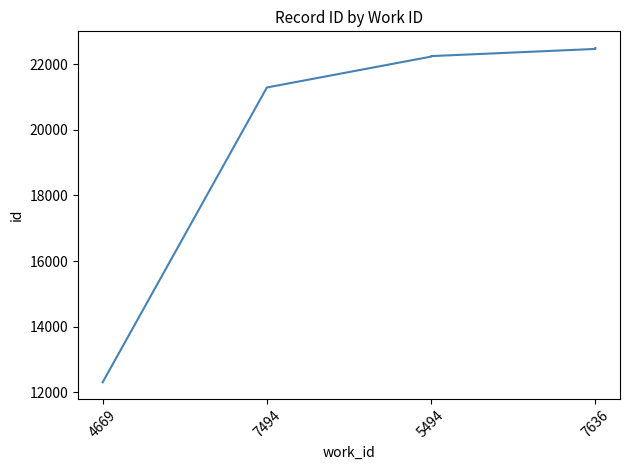

Reading left to right, transcribe all the data shown in this chart.

12303	21294	22236	22243	22246	22251	22470	22471	22477	22497